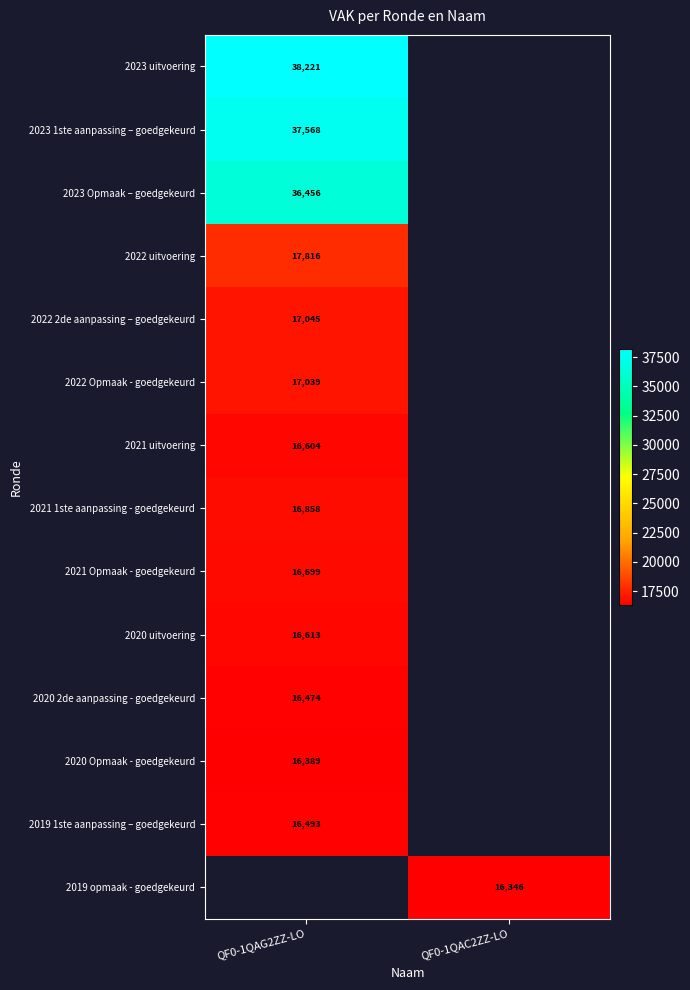

The value of 2021 1ste aanpassing - goedgekeurd at QF0-1QAG2ZZ-LO is 4157. True or false?

False